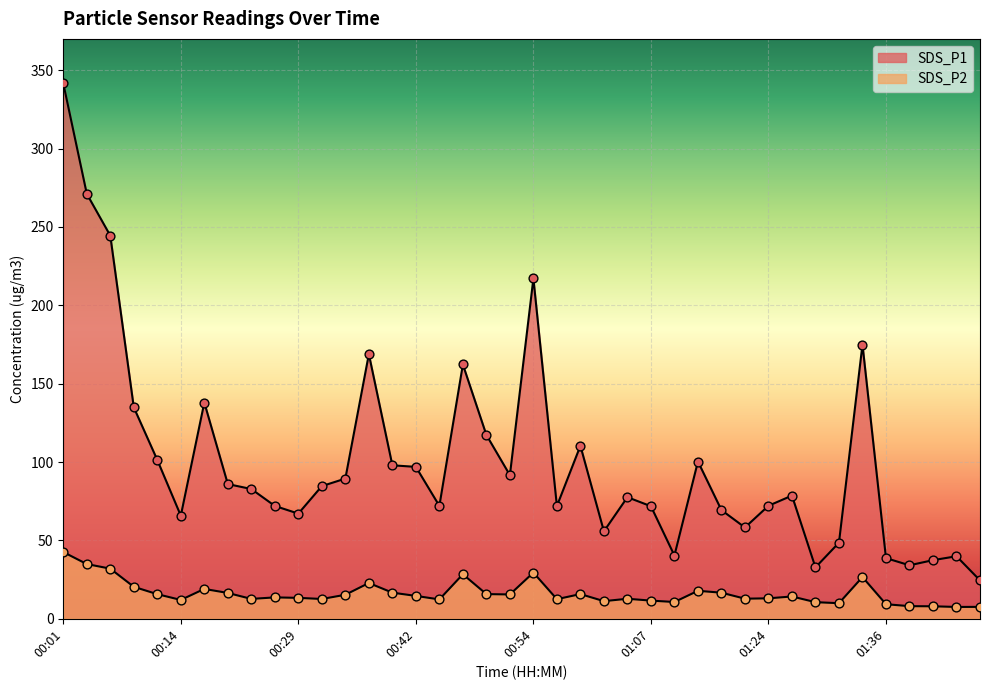

Which series reaches the maximum Y coordinate?

SDS_P1